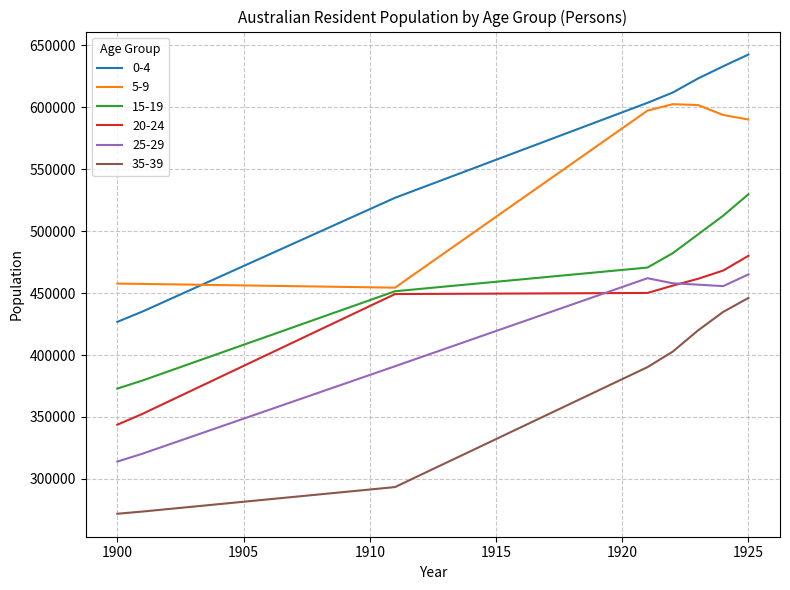

True or false: 5-9 and 25-29 cross at least once.

False